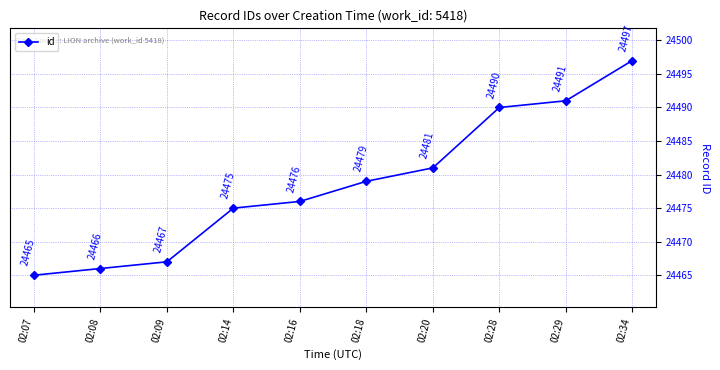

At which category does the chart reach its peak across all series?

02:34